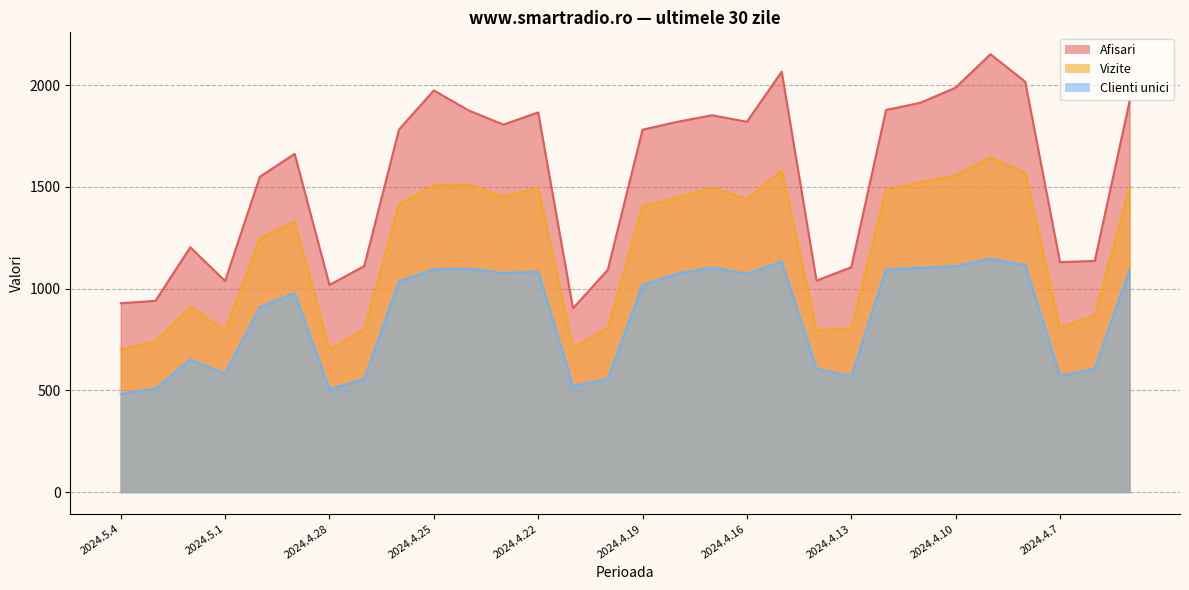

True or false: Vizite has more than 2 points higher than both neighbors.

True